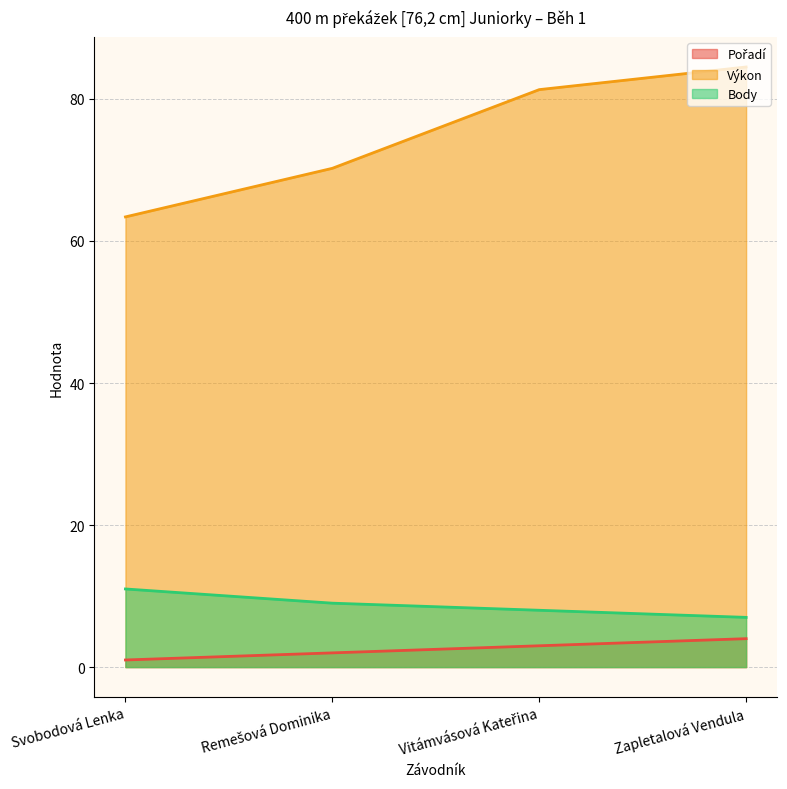

True or false: Pořadí and Body intersect in this chart.

False